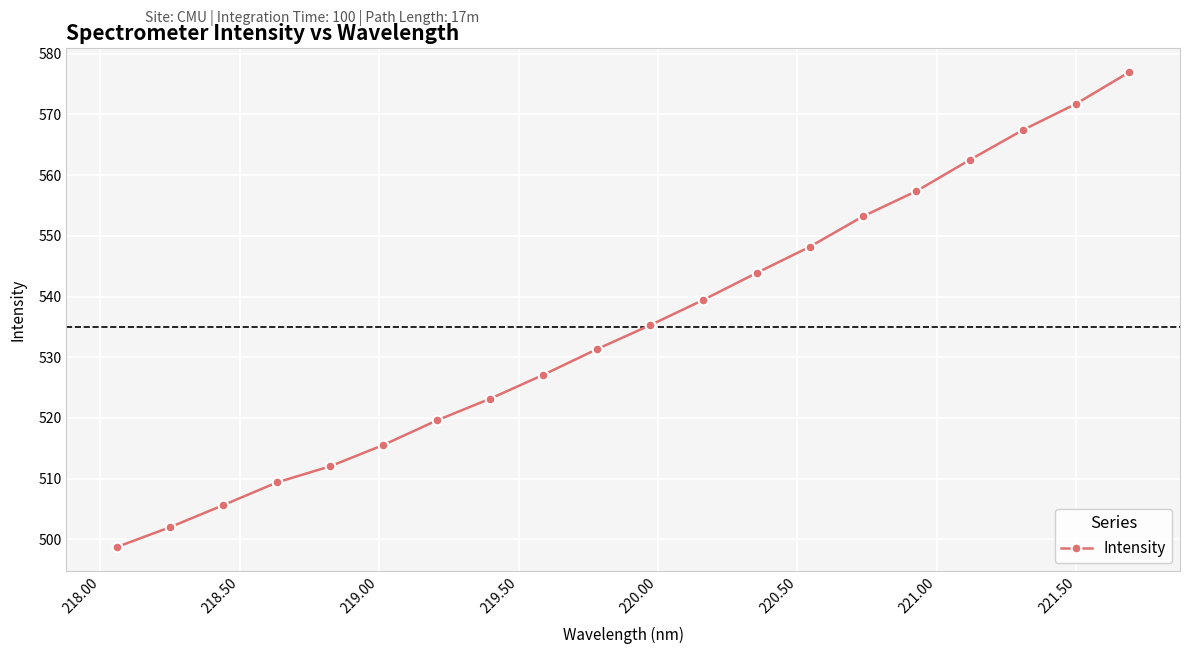

What is the maximum value shown in the chart?

577.0